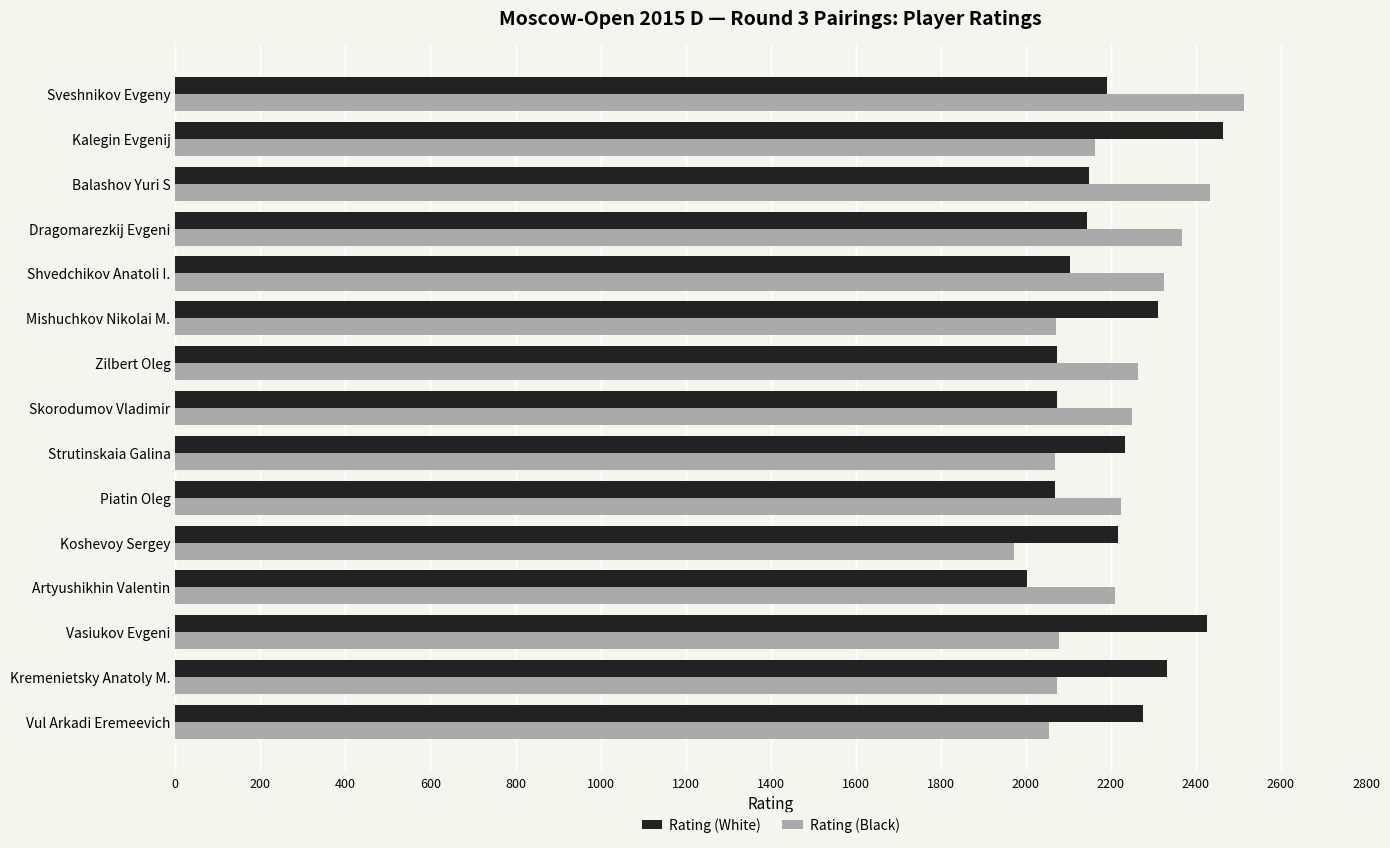

Read the Rating (White) value at Kremenietsky Anatoly M., to the nearest 50.

2350